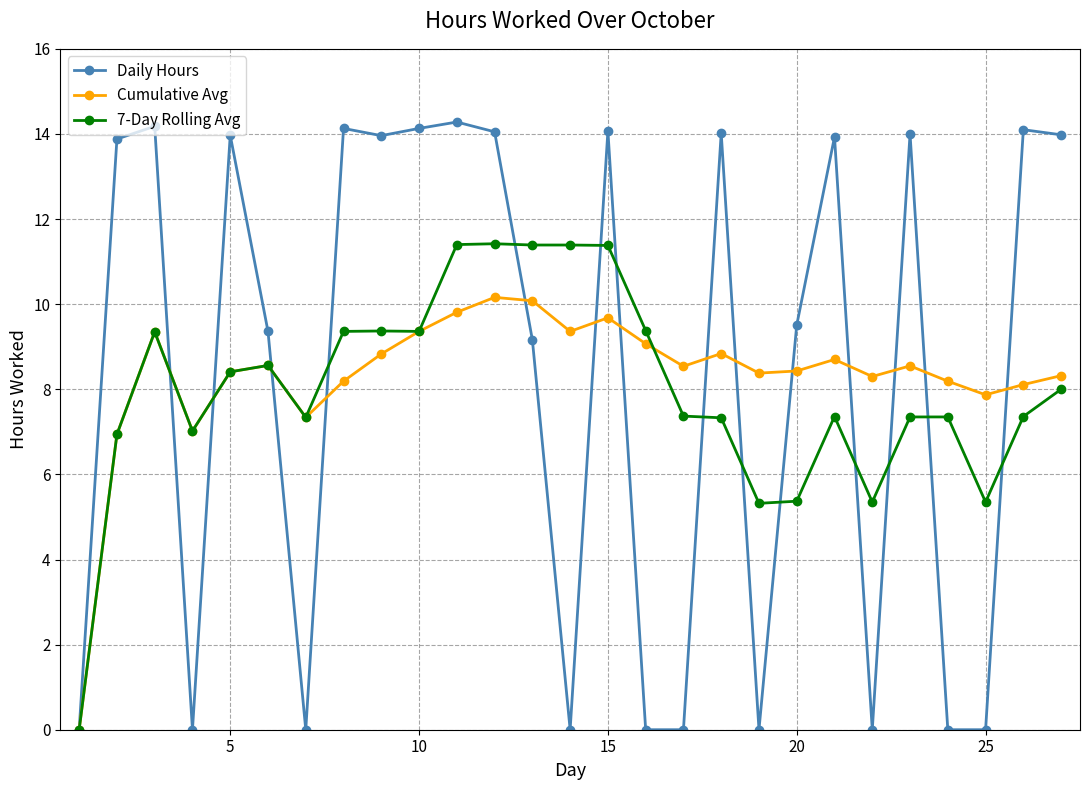

What is the maximum value for Cumulative Avg?

10.2